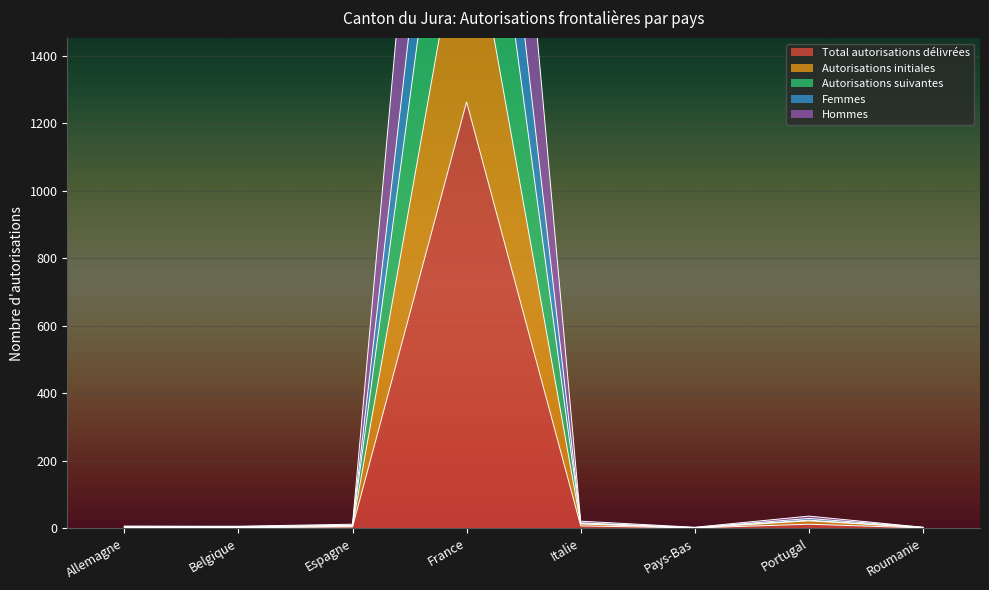

Which label corresponds to the largest value in the chart?

France